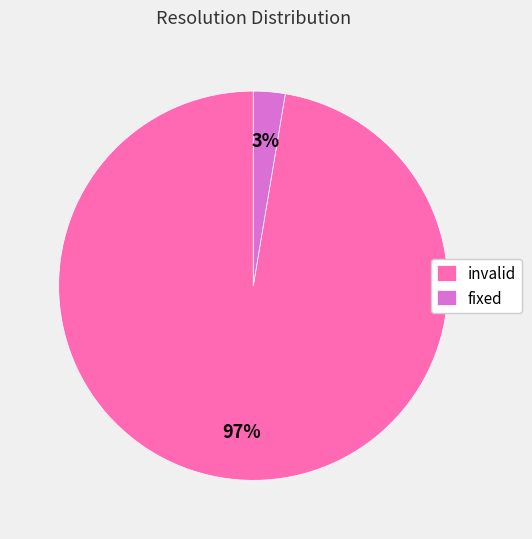

To the nearest percent, what percentage of the pie is invalid?

97%